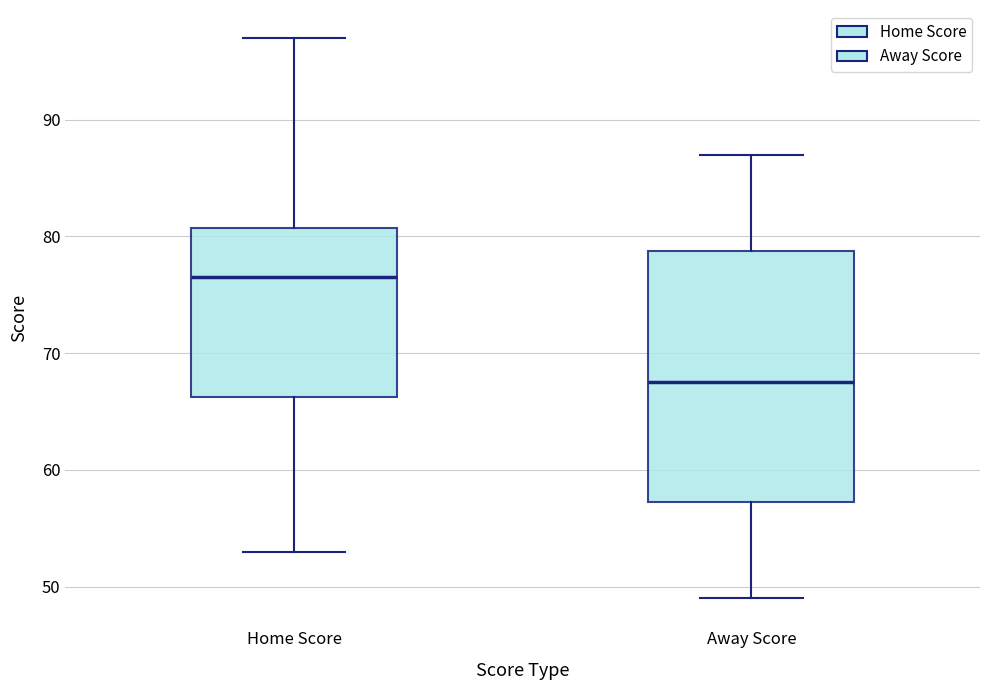

Reading left to right, read every box against the y-axis: the position of its median line, the range the box covers, and the ends of its whiskers. The values are not printed on the chart, so give them approximately, as read against the axis.

Home Score: median 77, box 66 to 81, whiskers 53 to 97
Away Score: median 68, box 57 to 79, whiskers 49 to 87